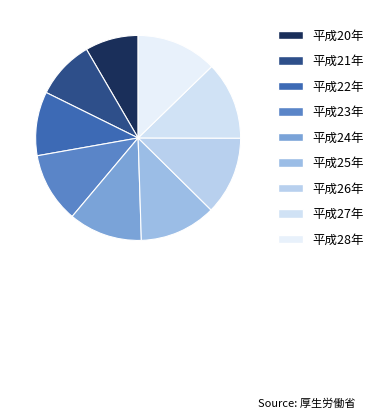

The 平成28年 slice represents 13% of the pie. True or false?

True